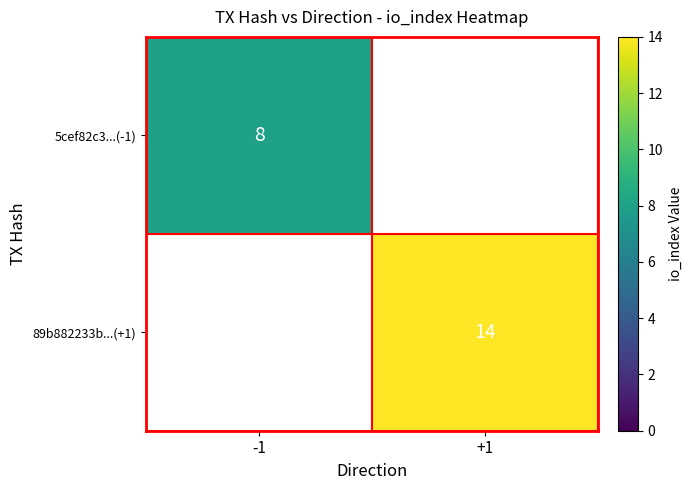

True or false: 89b882233b...(+1) has a value of 14 at +1.

True